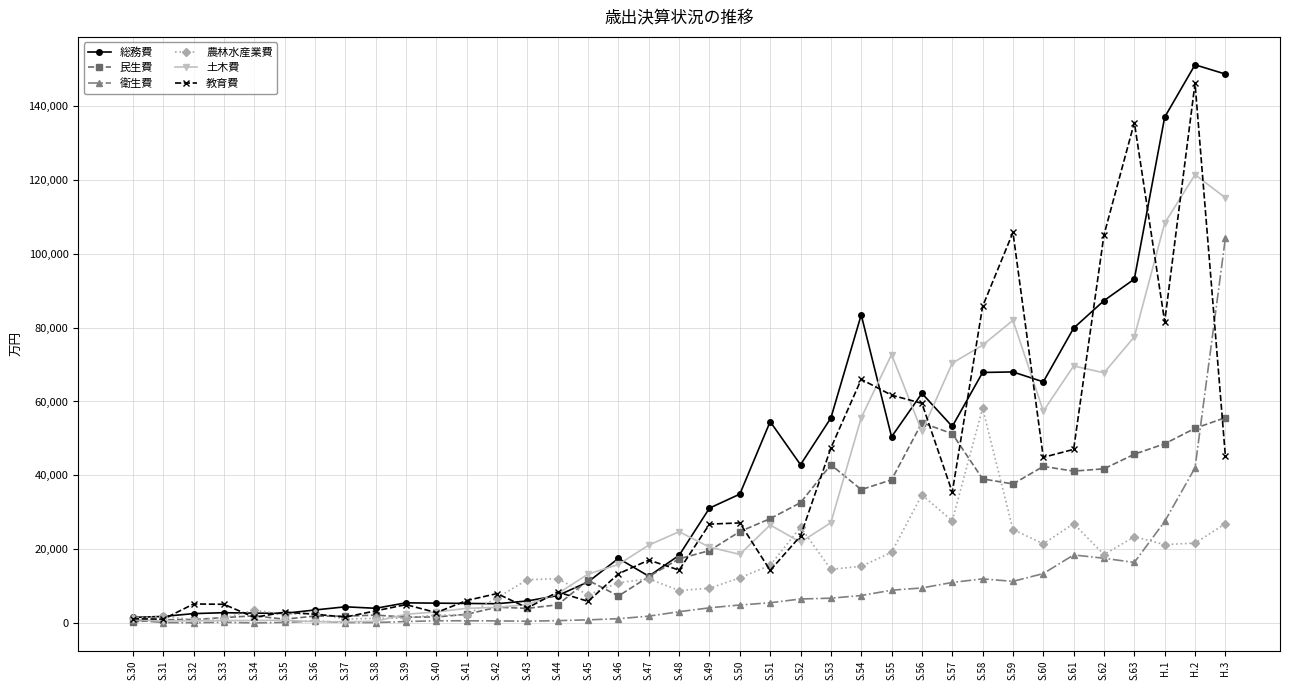

Where is 衛生費 nearest to the value 52159?

H.2